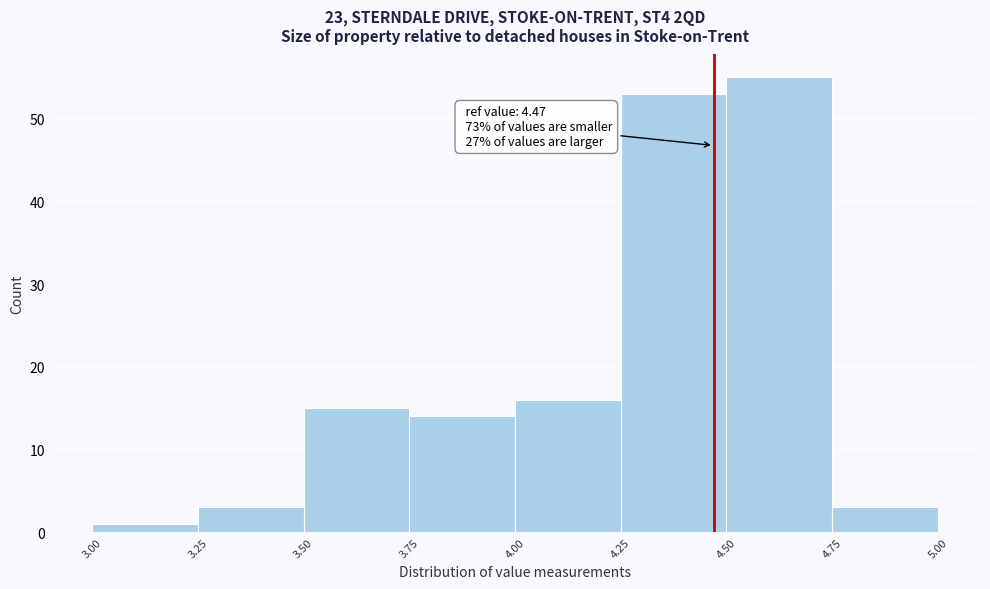

Which range on the x-axis has the tallest bar?

4.50 to 4.75